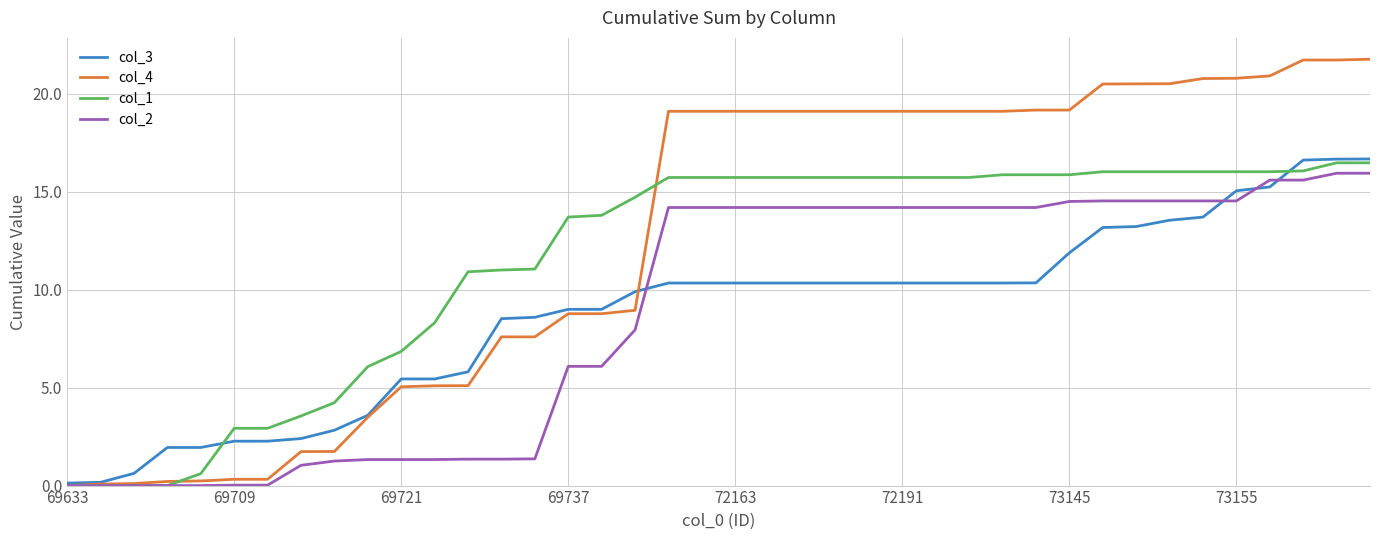

Which series has the largest range (max minus min)?

col_4